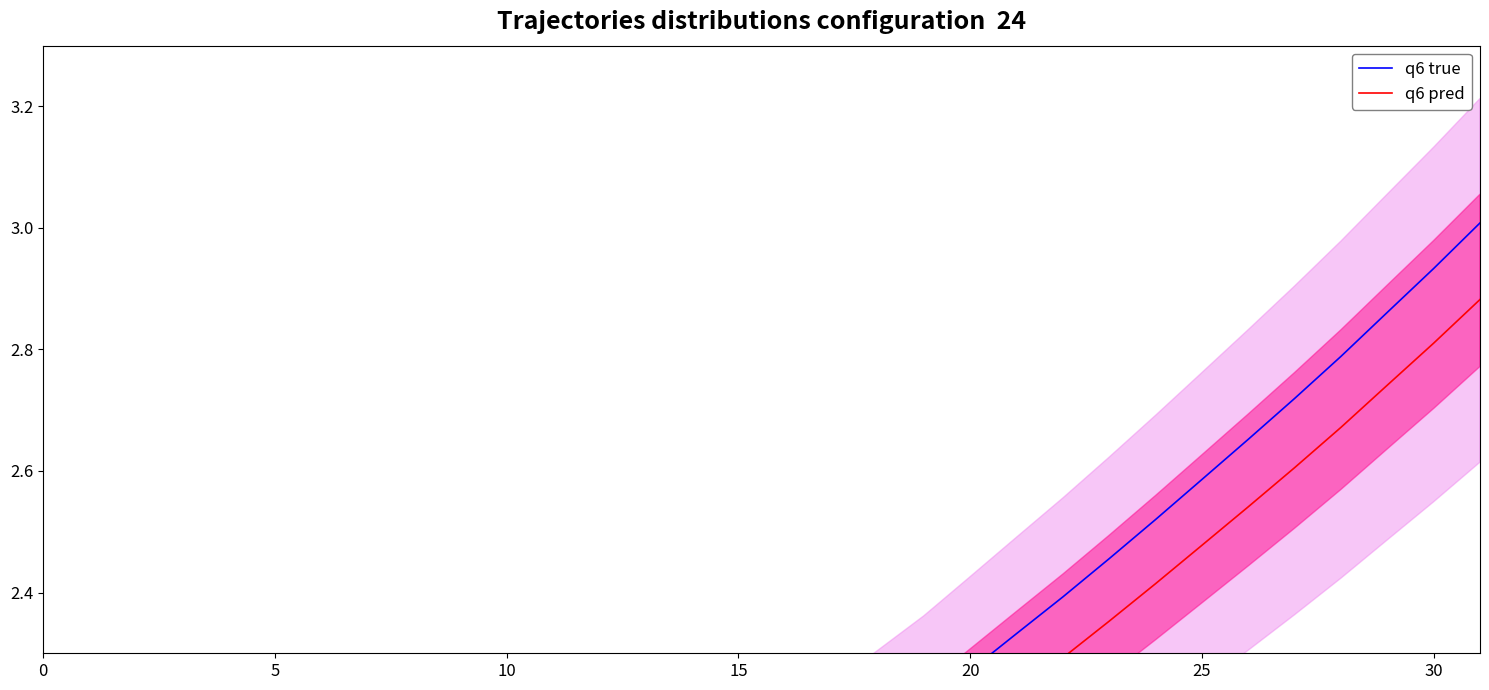

Which has a higher value, 15 or 18?

18